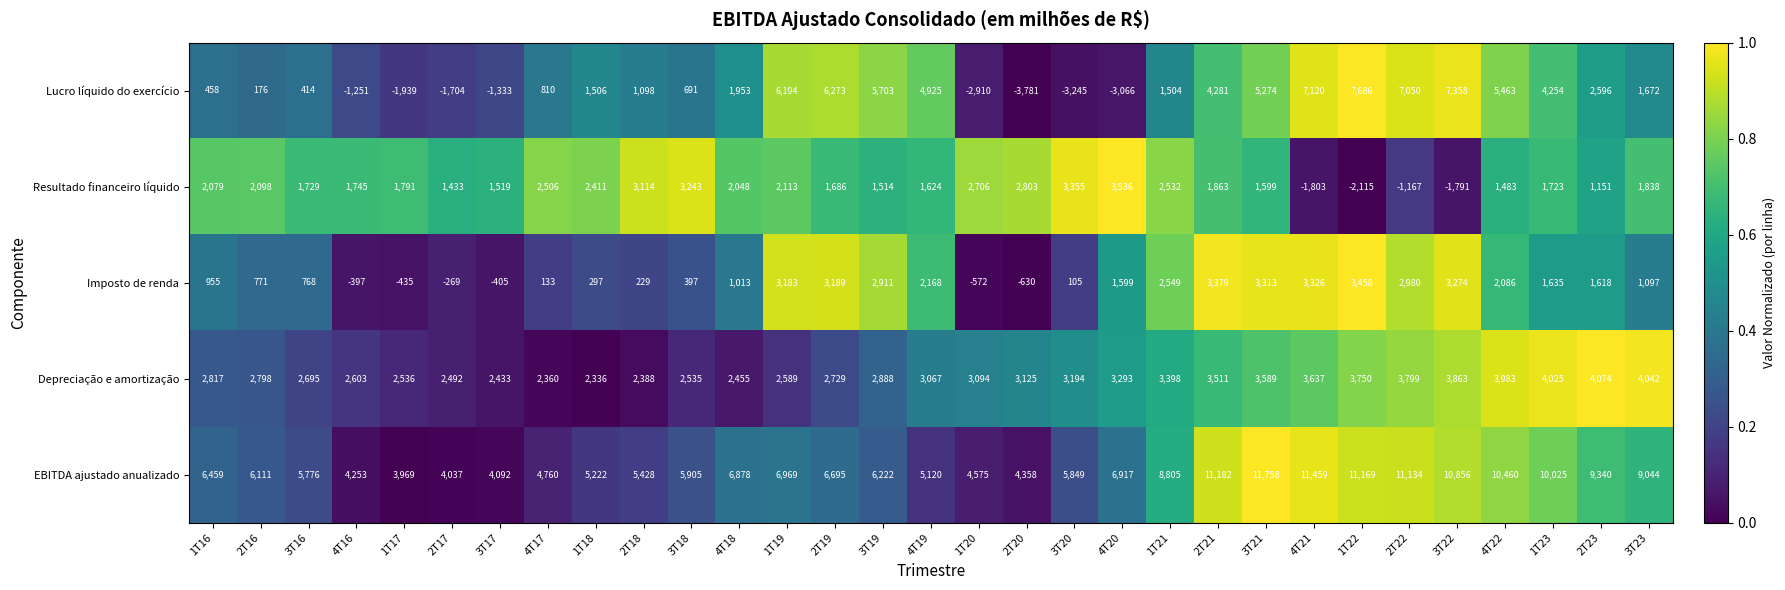

At which category is the sum across all series the highest?

3T21